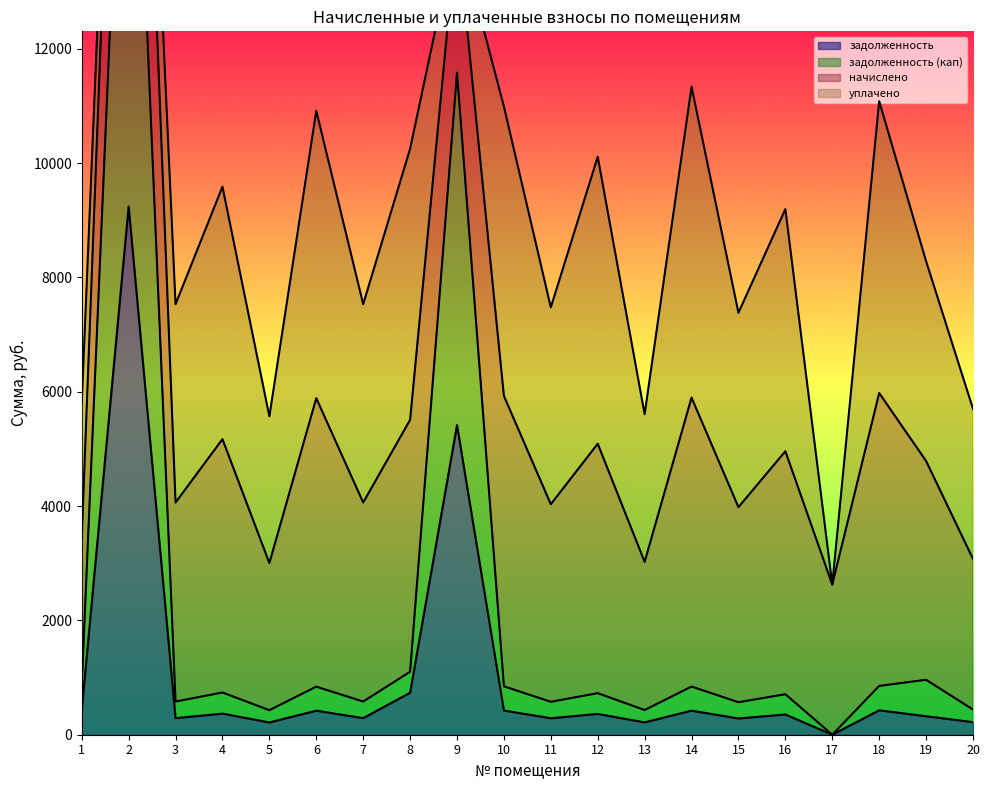

True or false: задолженность (кап) and задолженность cross at least once.

False